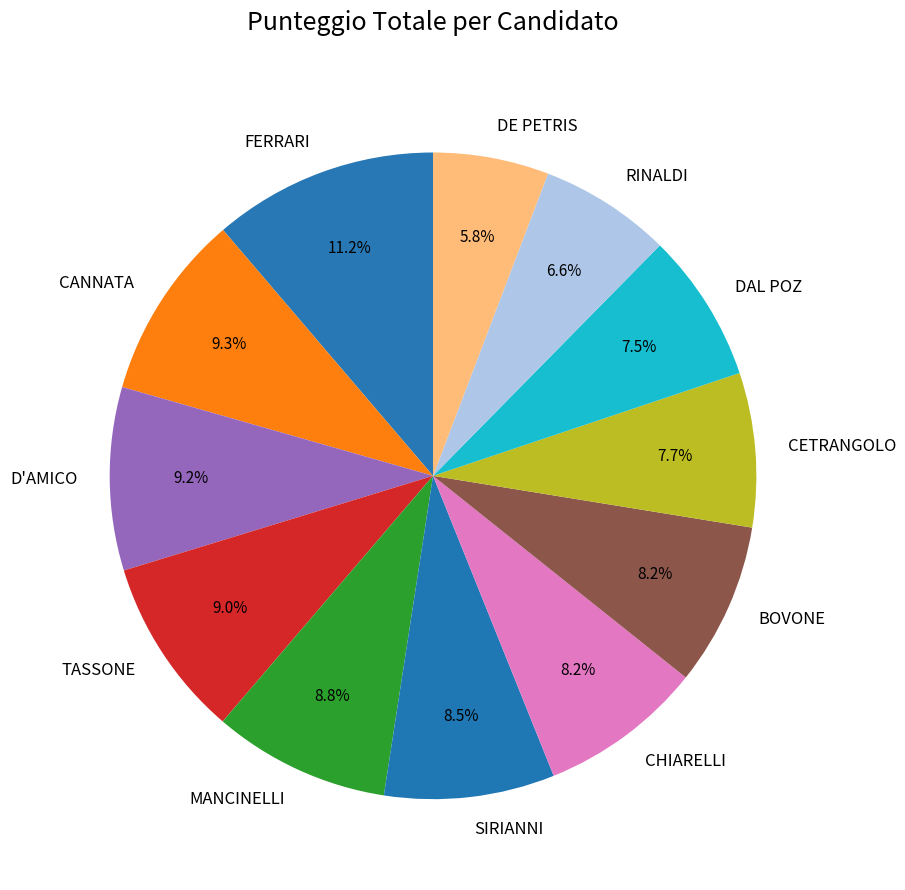

What percentage is NOT represented by MANCINELLI?

91.2%